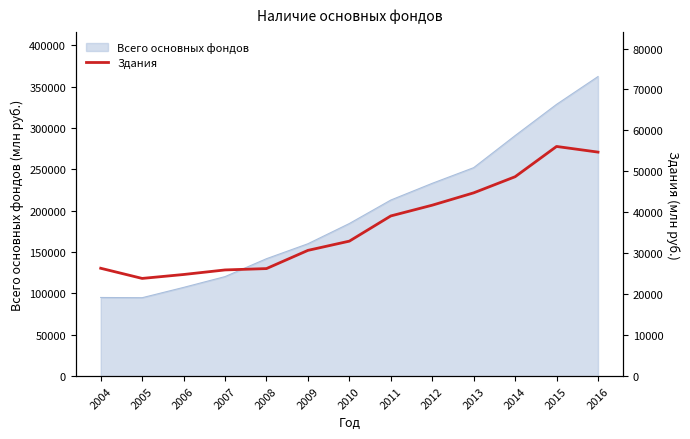

Where does the data first go above 32967?

2011